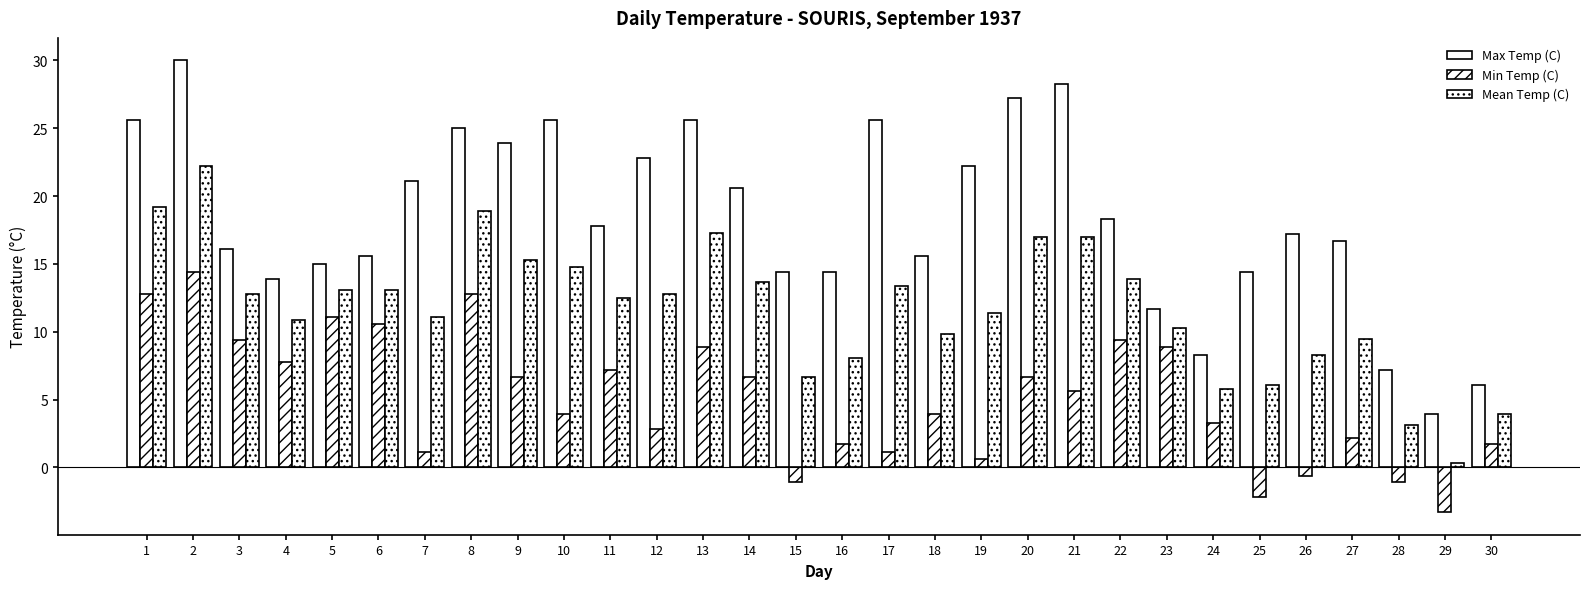

Rank the series by their average value, from lowest to highest.

Min Temp (C), Mean Temp (C), Max Temp (C)